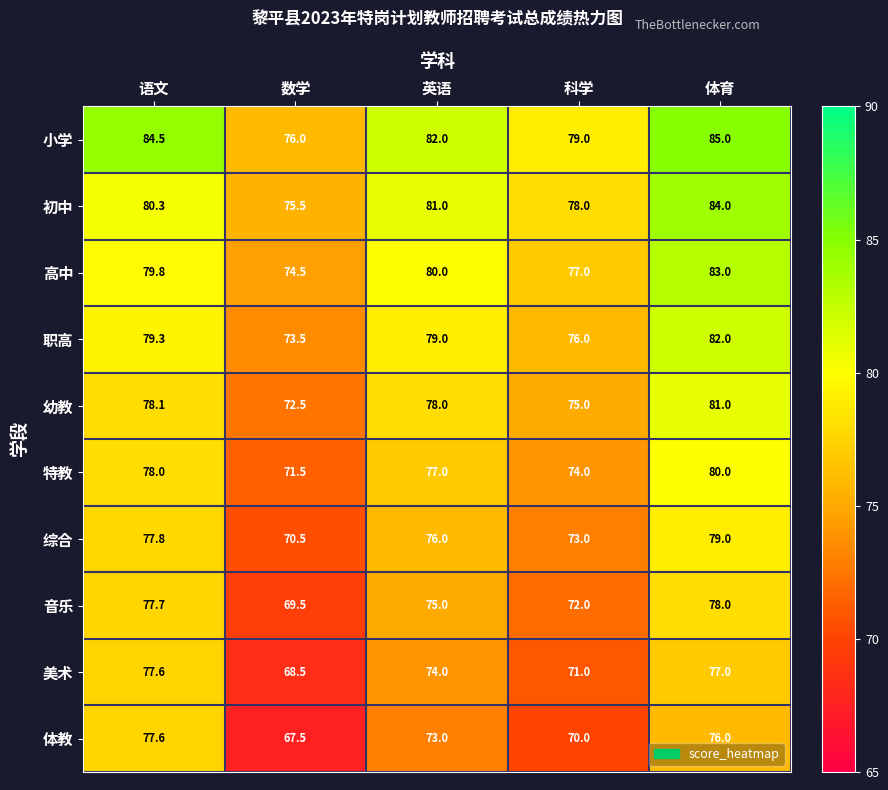

What is the sum of all 高中 values?

394.3